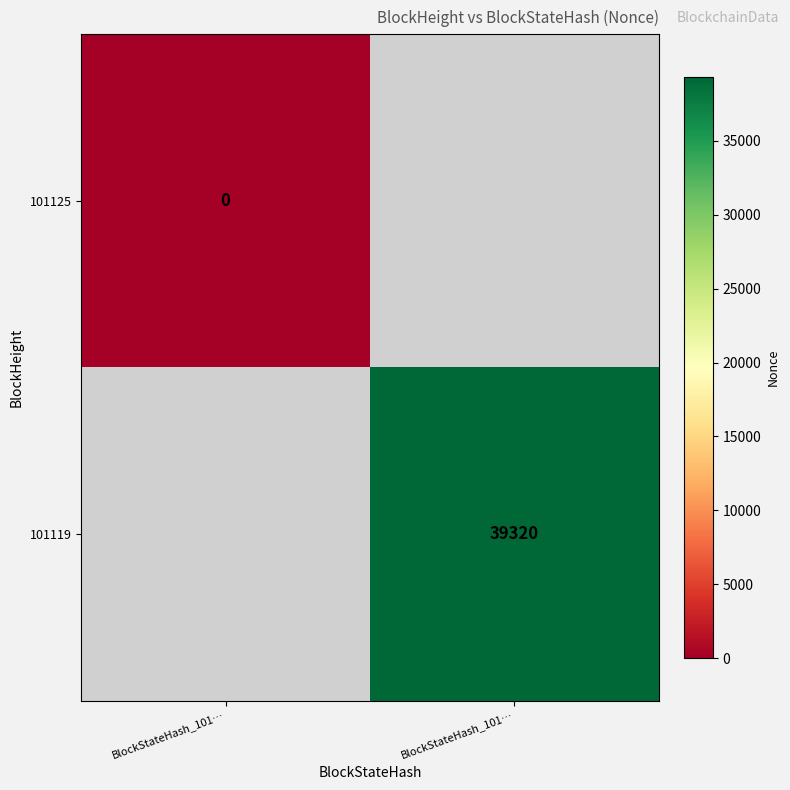

List the labels in order of 101119 value, largest first.

BlockStateHash_101…, BlockStateHash_101…